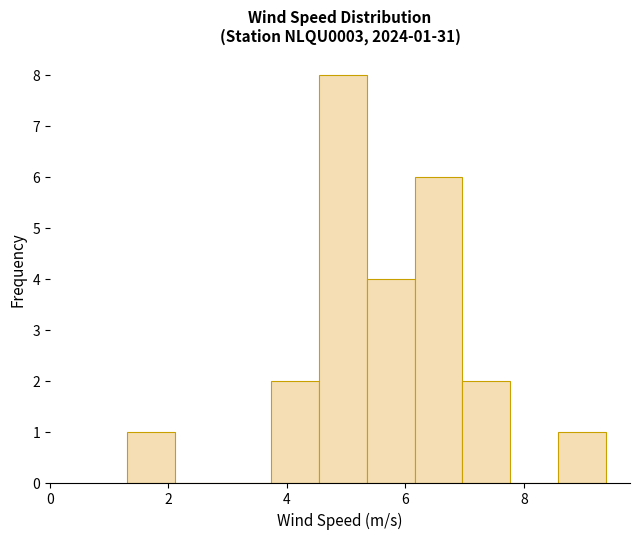

Which range on the x-axis has the tallest bar?

4.6 to 5.4